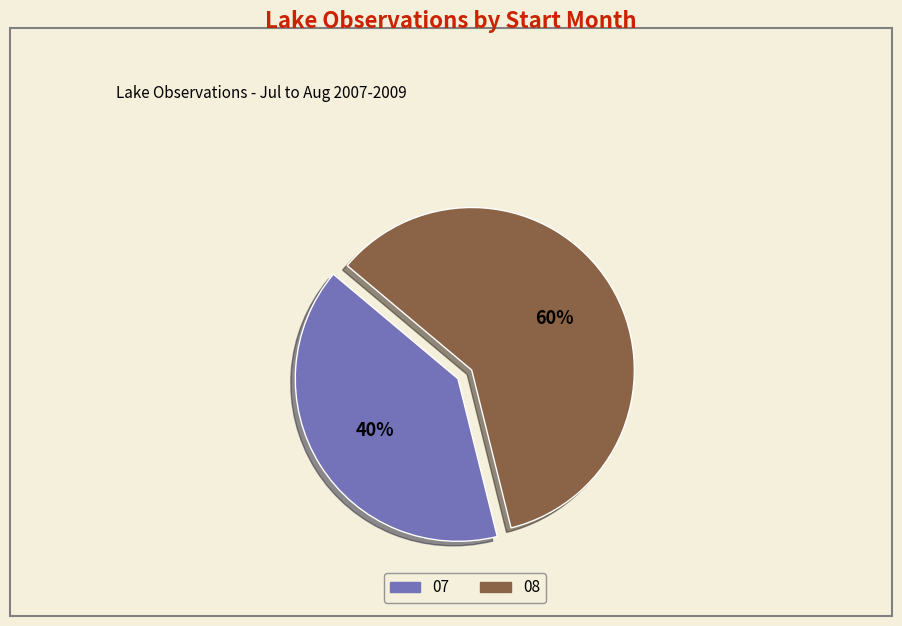

Which category has the smallest portion of the pie?

07